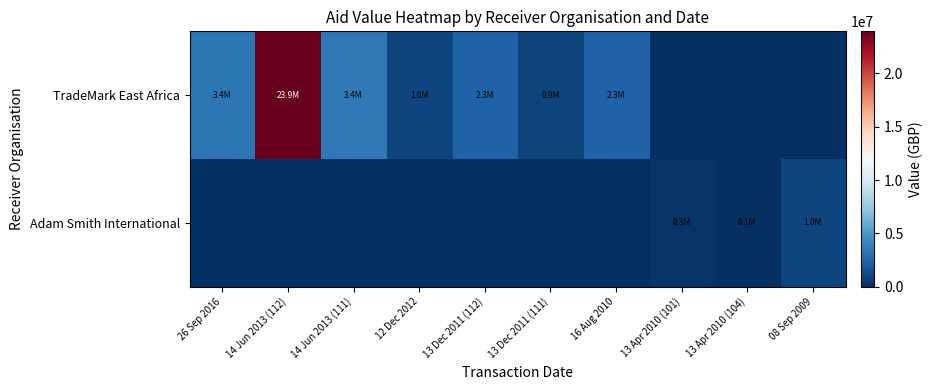

Between 13 Apr 2010 (104) and 16 Aug 2010, which is larger?

16 Aug 2010